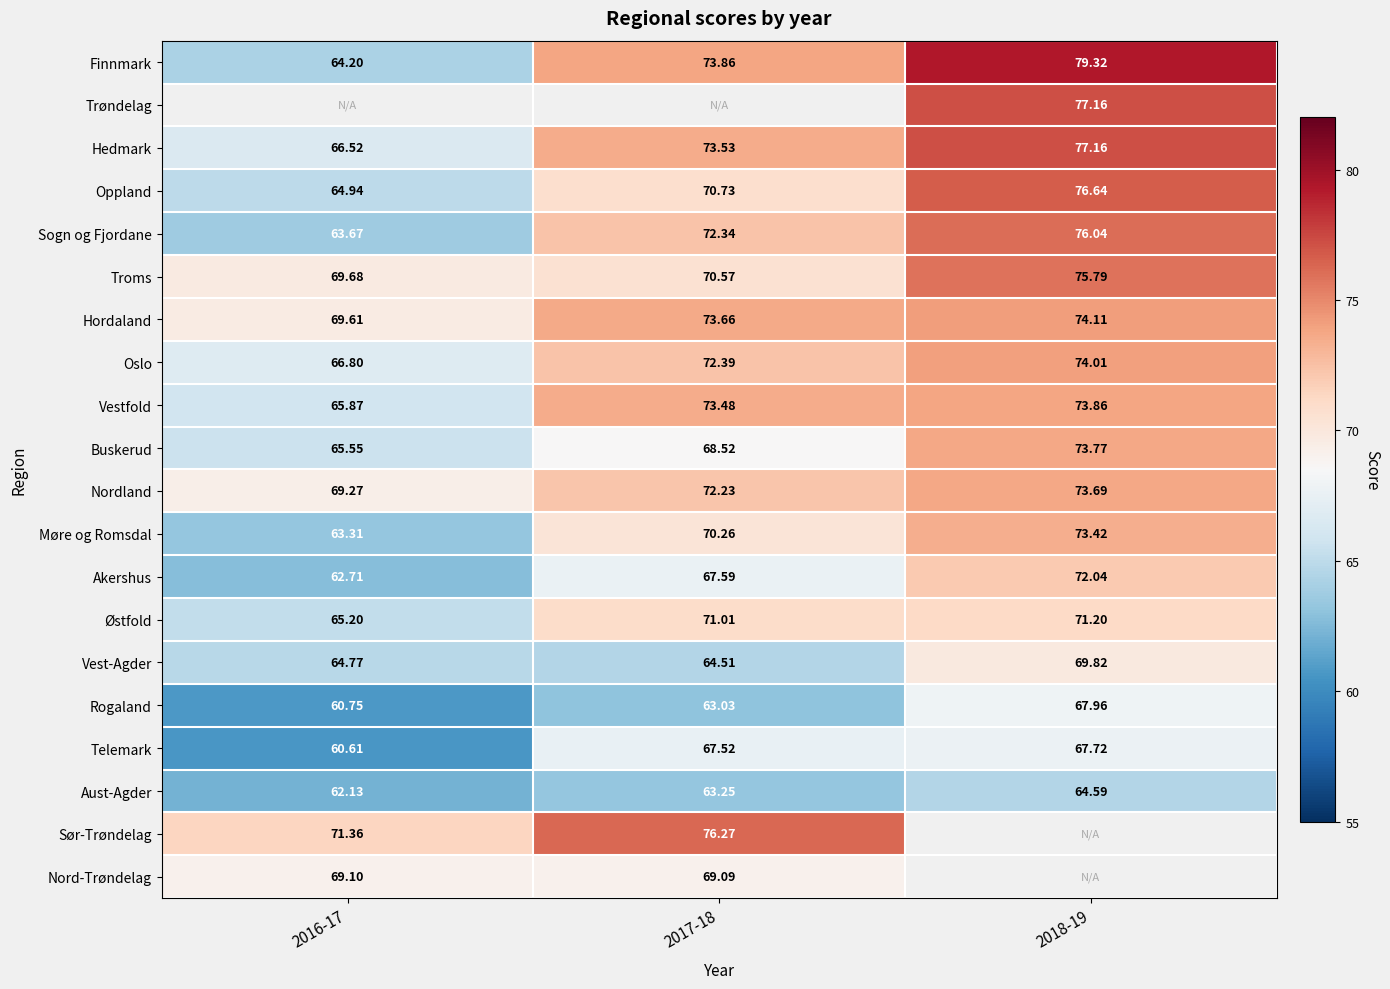

Which label corresponds to the largest value in the chart?

2018-19